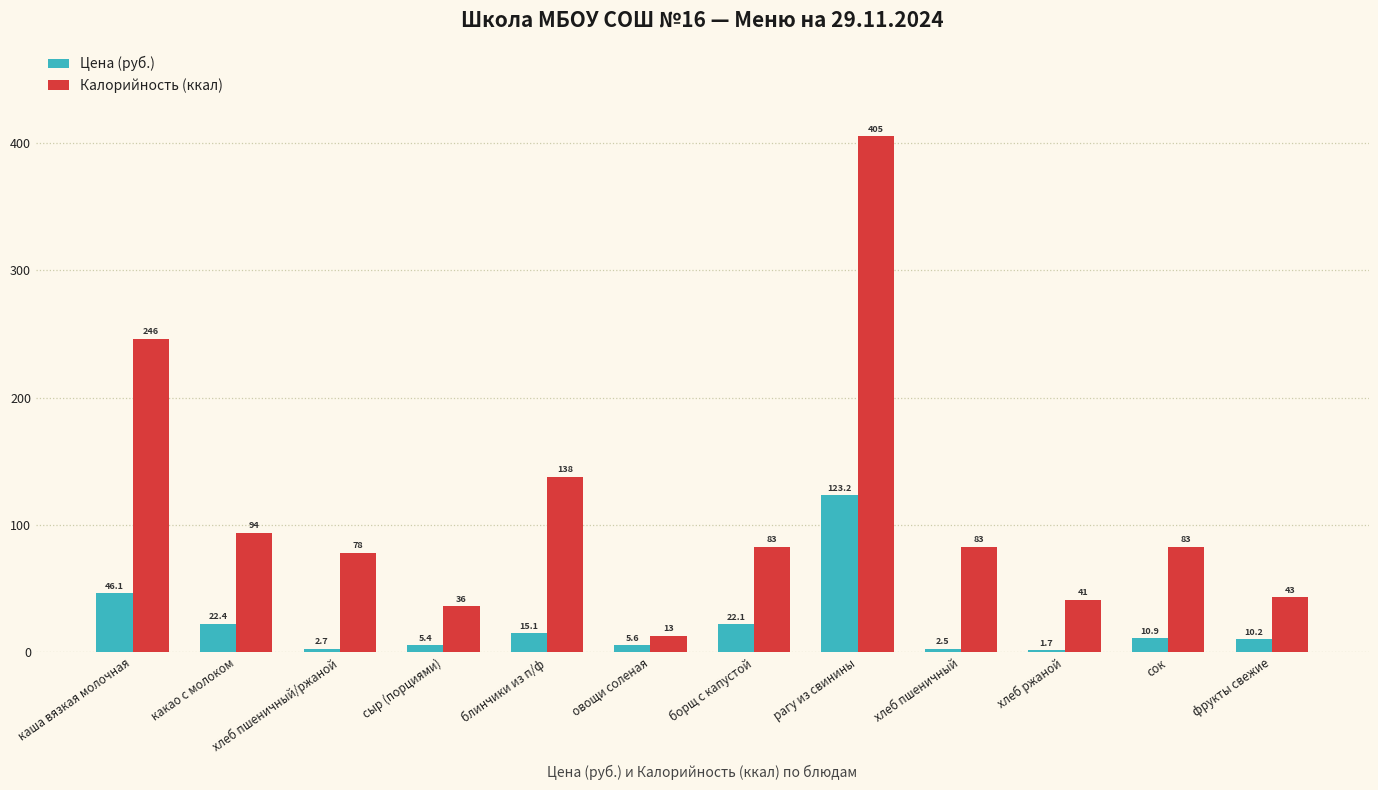

At хлеб пшеничный/ржаной, list the series in order from largest to smallest.

Калорийность (ккал), Цена (руб.)